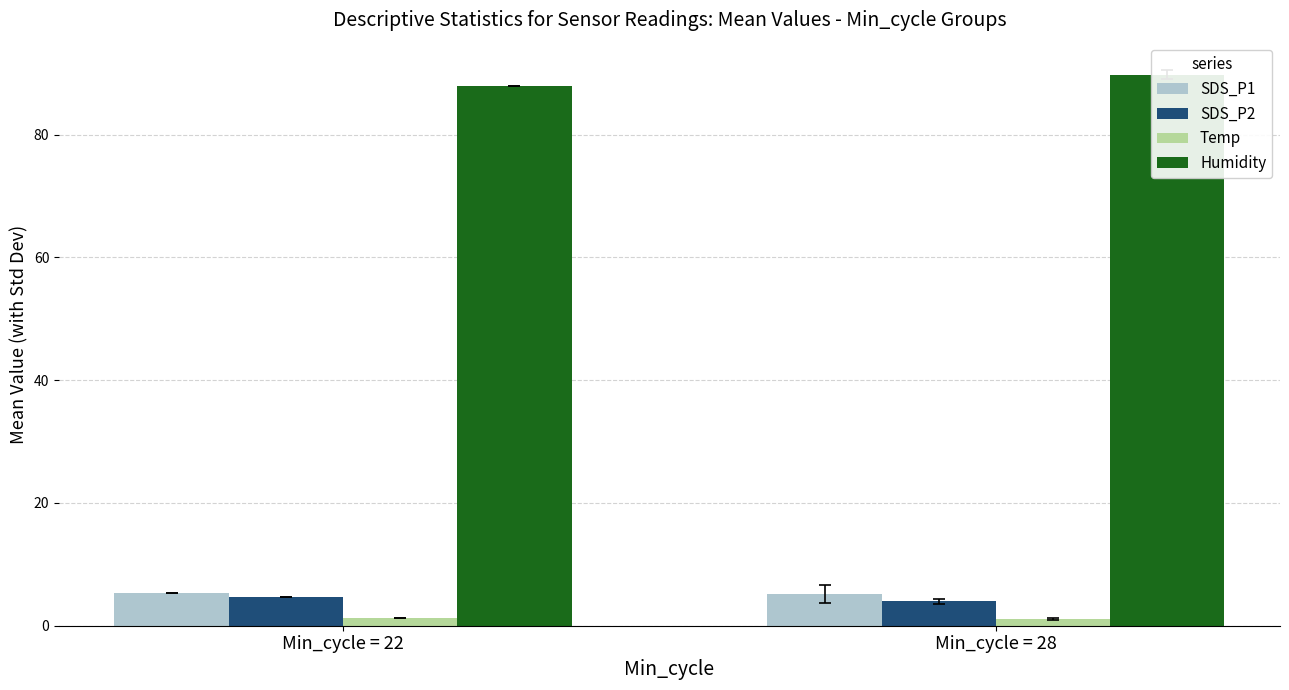

What is the average value of the SDS_P1 series?

5.2